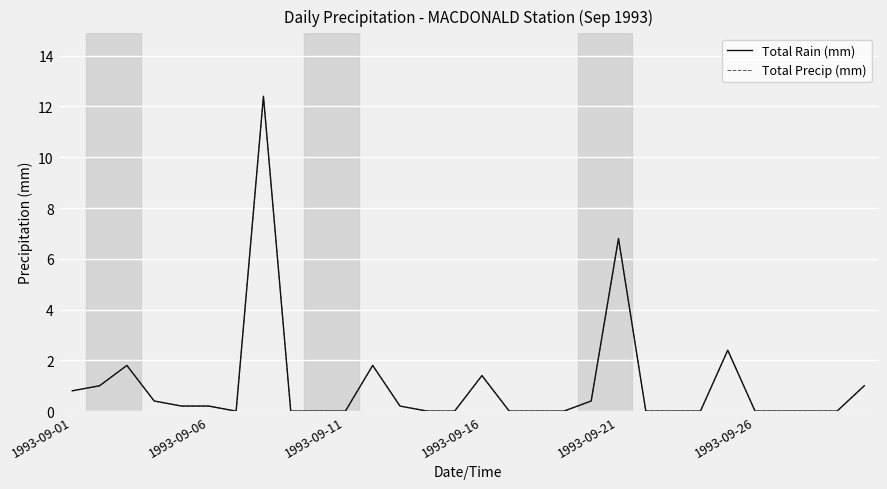

Does the chart have visible grid lines?

Yes